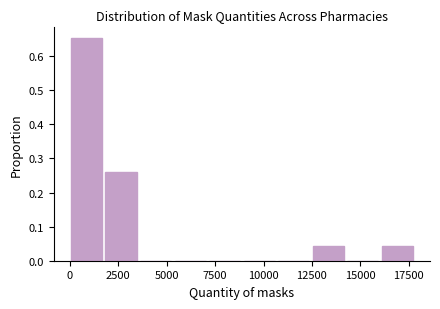

Read against the x-axis, roughly where is the centre of the tallest bar?

1000